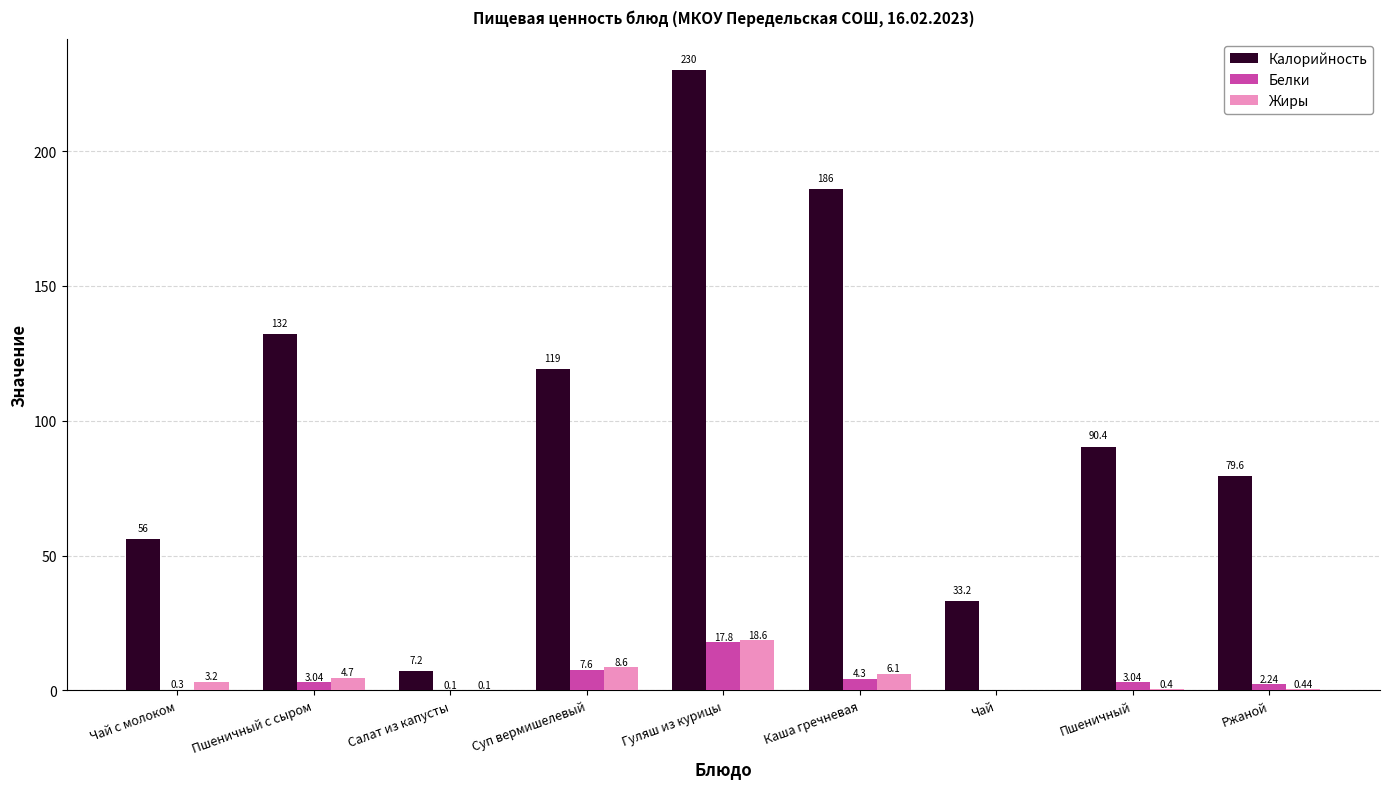

Which category has the highest value in the Калорийность series?

Гуляш из курицы